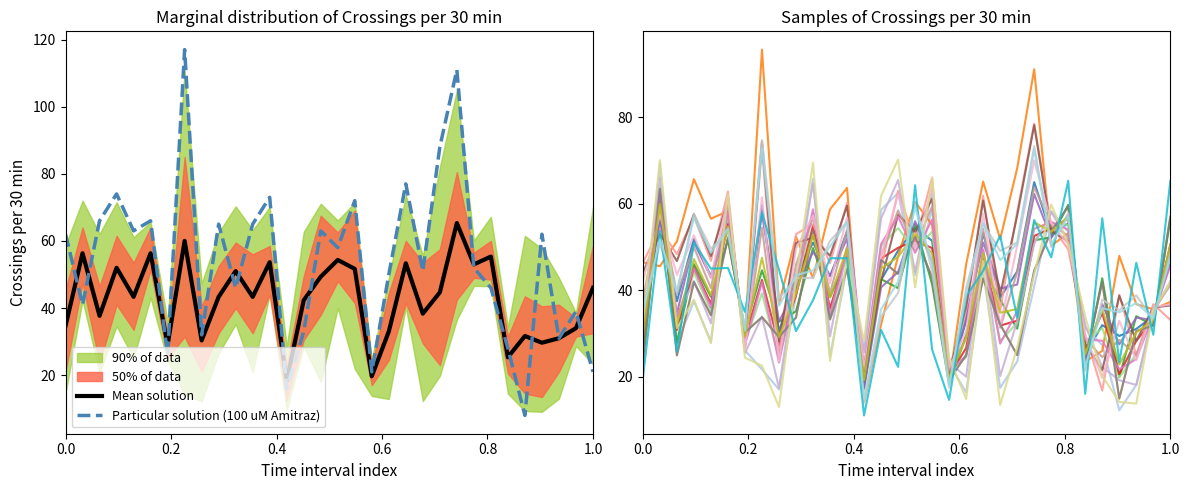

Is it true that Mean solution equals 34.7 at 0.0?

True